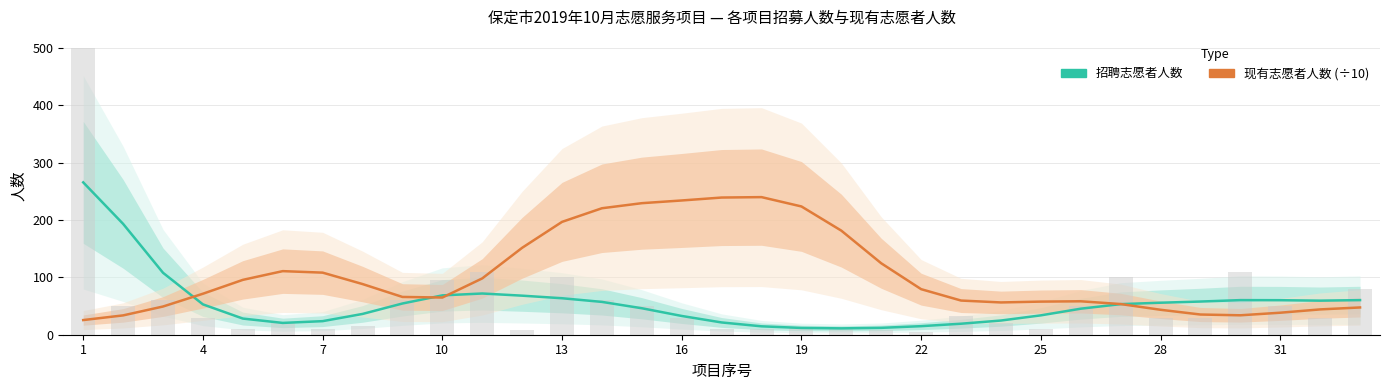

Is the value of 招聘志愿者人数 at 11 greater than the value of 现有志愿者人数 (÷10) at 21?

No